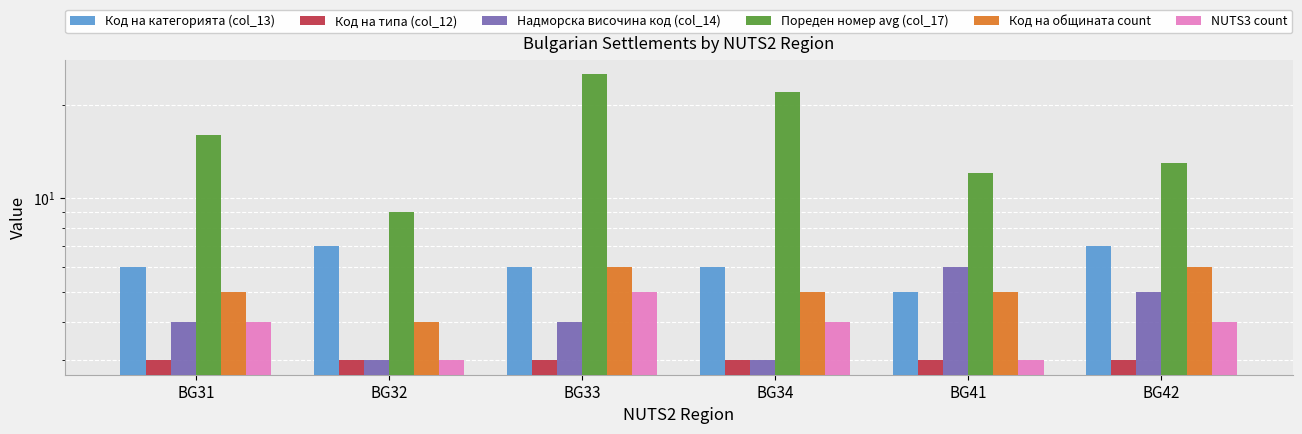

Is it true that Код на типа (col_12) equals 1 at BG41?

False